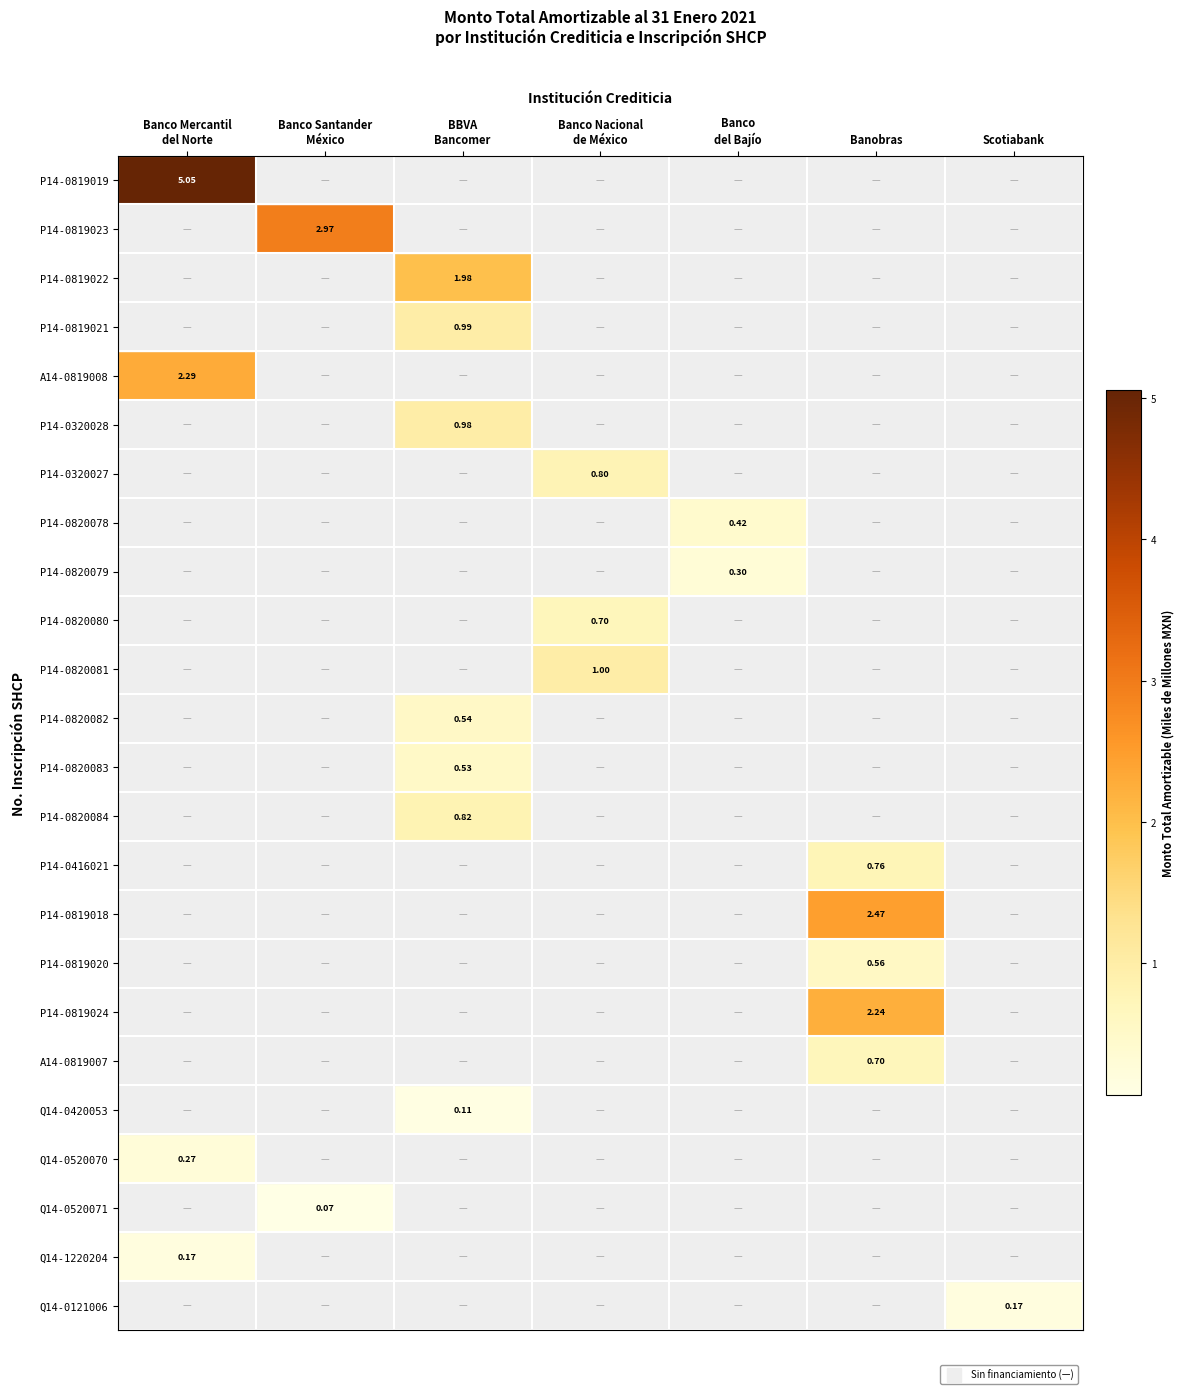

Rank the series by their maximum value, from lowest to highest.

Q14-0520071, Q14-0420053, Q14-0121006, Q14-1220204, Q14-0520070, P14-0820079, P14-0820078, P14-0820083, P14-0820082, P14-0819020, A14-0819007, P14-0820080, P14-0416021, P14-0320027, P14-0820084, P14-0320028, P14-0819021, P14-0820081, P14-0819022, P14-0819024, A14-0819008, P14-0819018, P14-0819023, P14-0819019